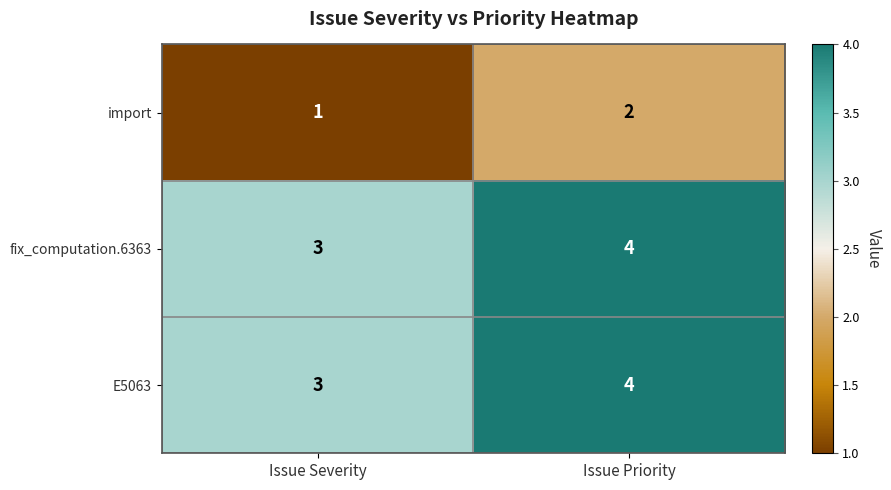

What value does the E5063 series have at Issue Priority?

4